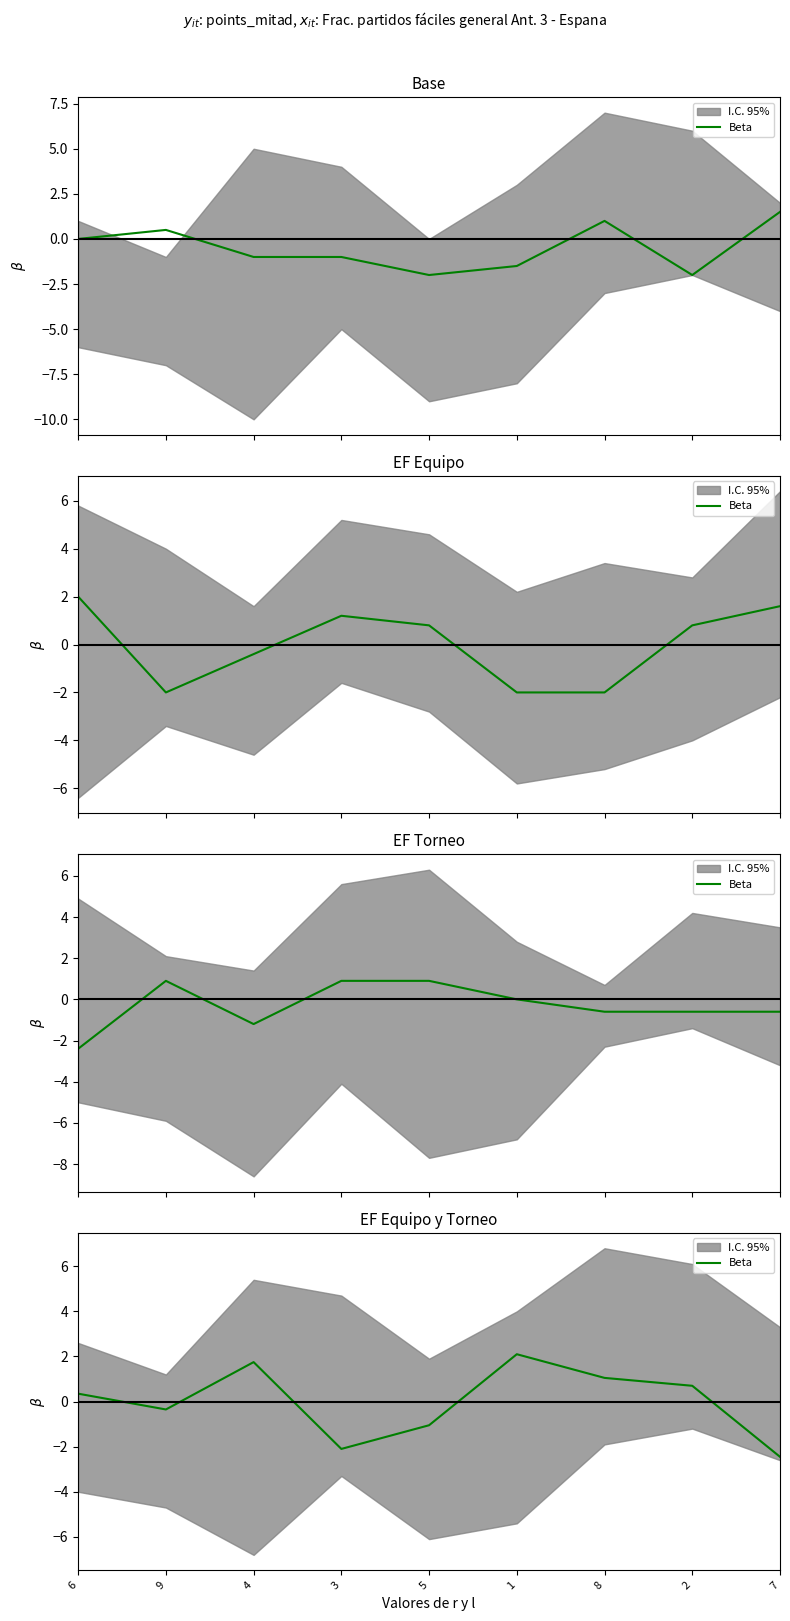

Reading left to right, what are all the values shown in this chart?

6=0.3	9=-0.3	4=1.8	3=-2.1	5=-1.0	1=2.1	8=1.0	2=0.7	7=-2.4